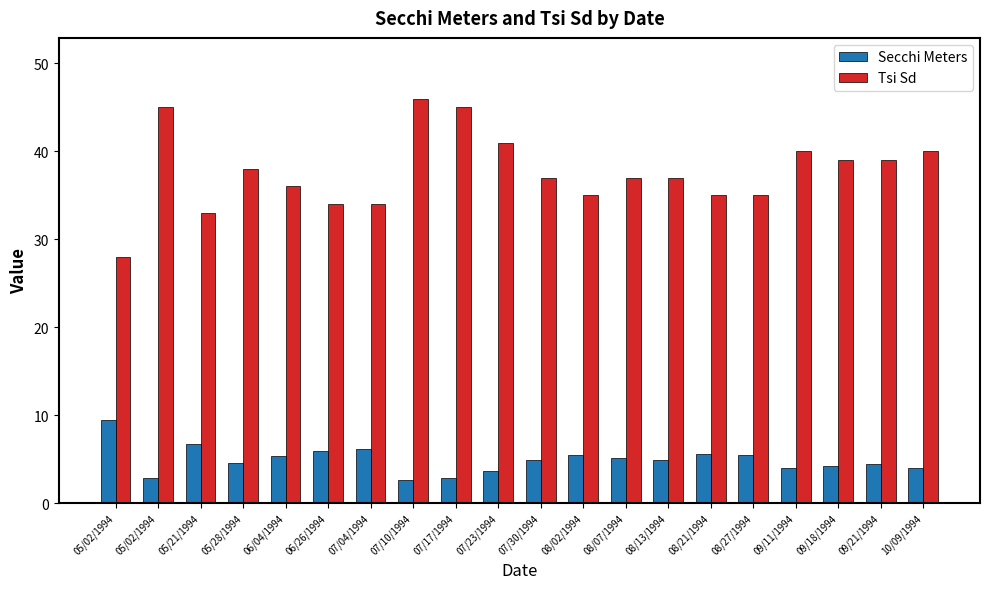

What are all the series names shown in the legend?

Secchi Meters, Tsi Sd